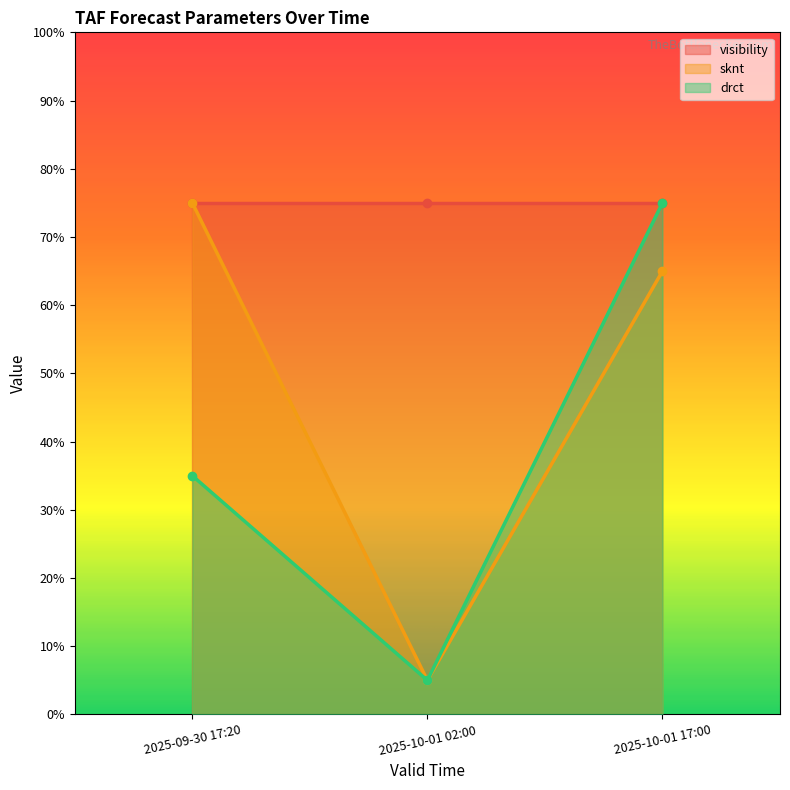

Which category has the highest value across all series?

2025-09-30 17:20